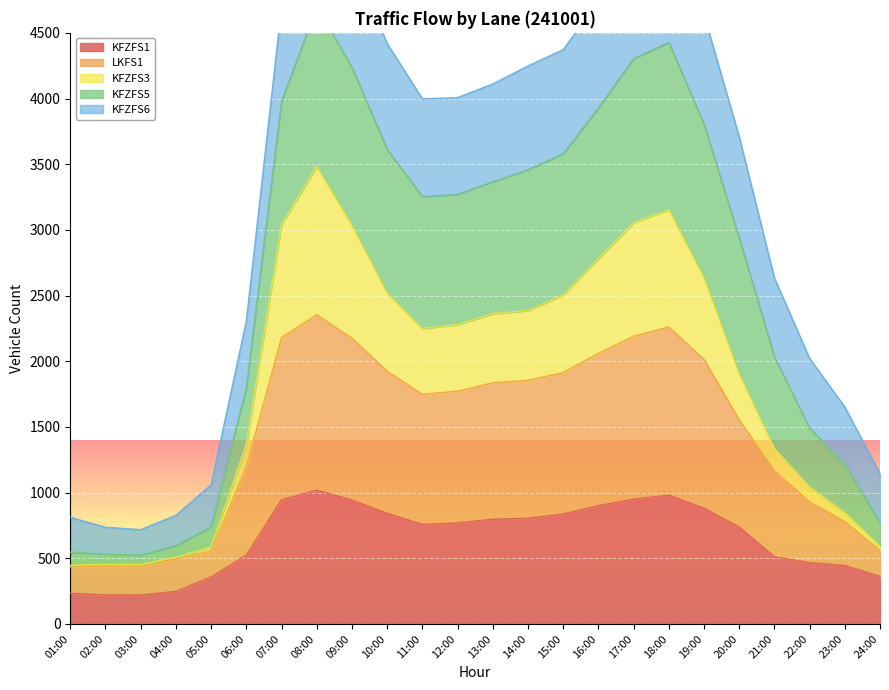

At which label is KFZFS1 closest to 619?

06:00